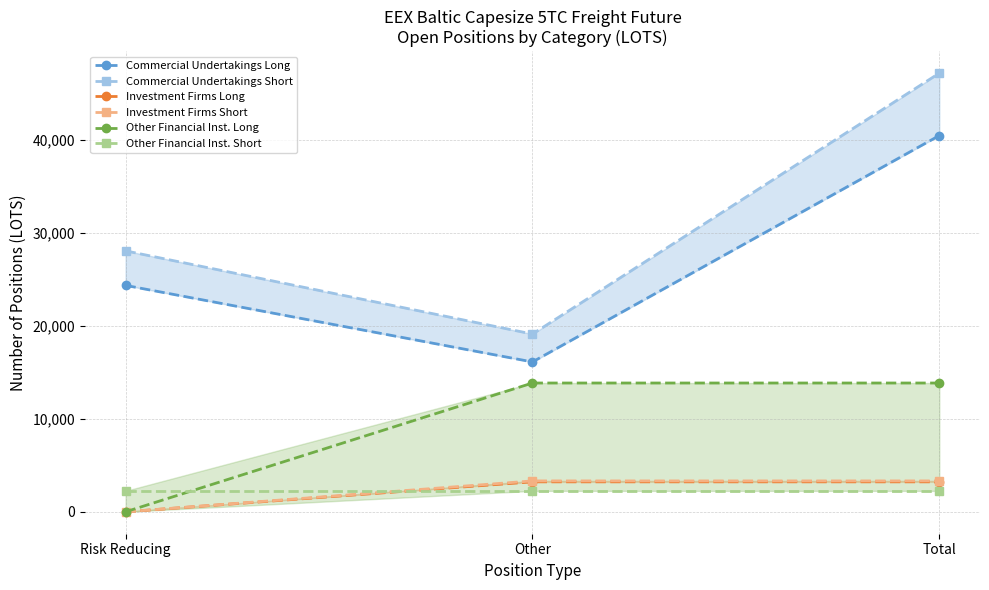

Is the value of Commercial Undertakings Short at Risk Reducing greater than the value of Investment Firms Short at Risk Reducing?

Yes